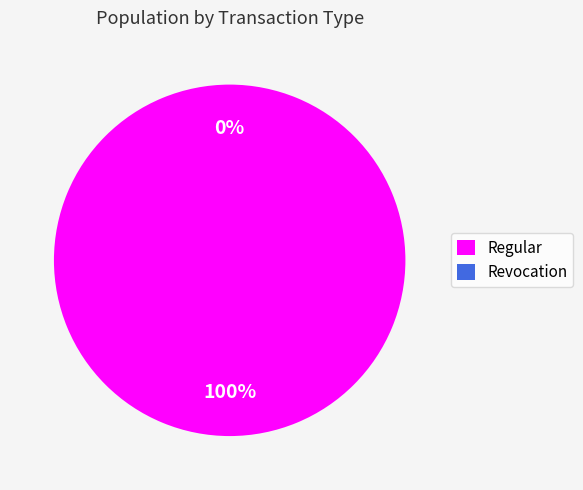

What is the smallest slice in the pie chart?

Revocation